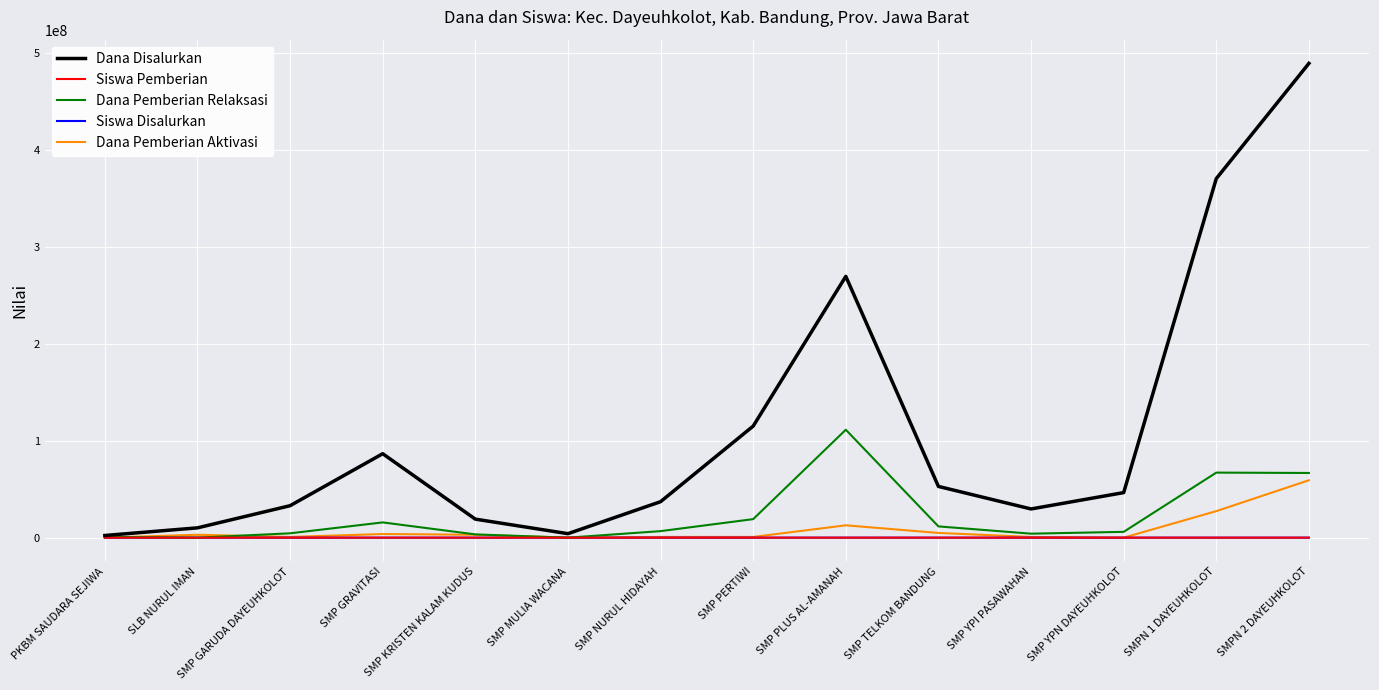

What position from the right is SMP GRAVITASI?

11